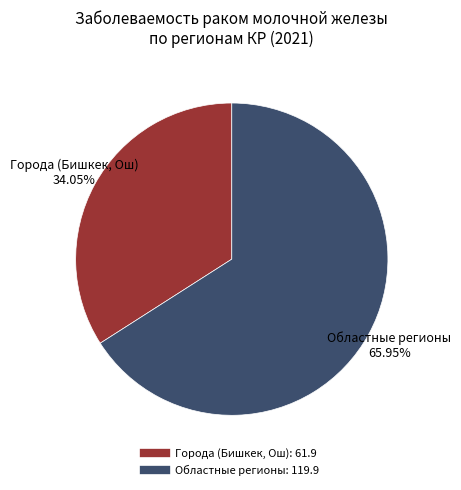

Is there any slice that represents more than half of the pie?

Yes